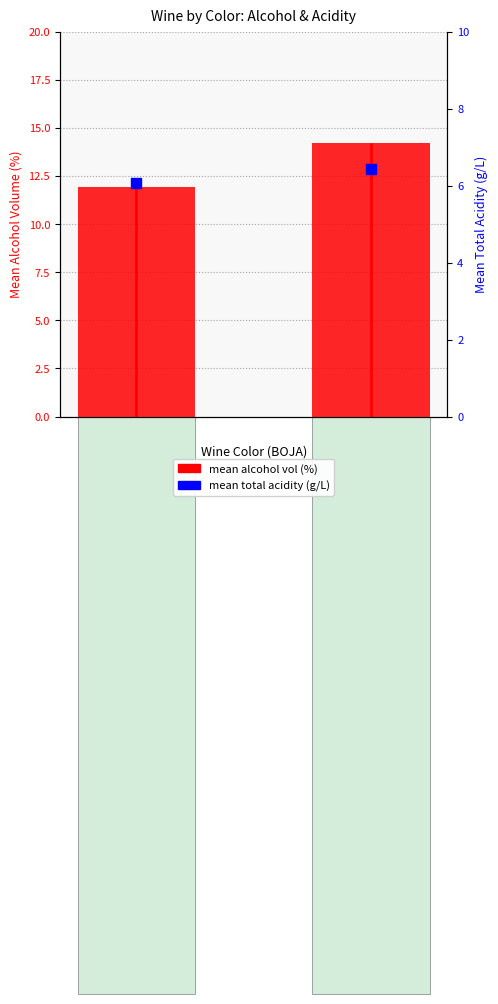

At which category is the sum across all series the highest?

crno